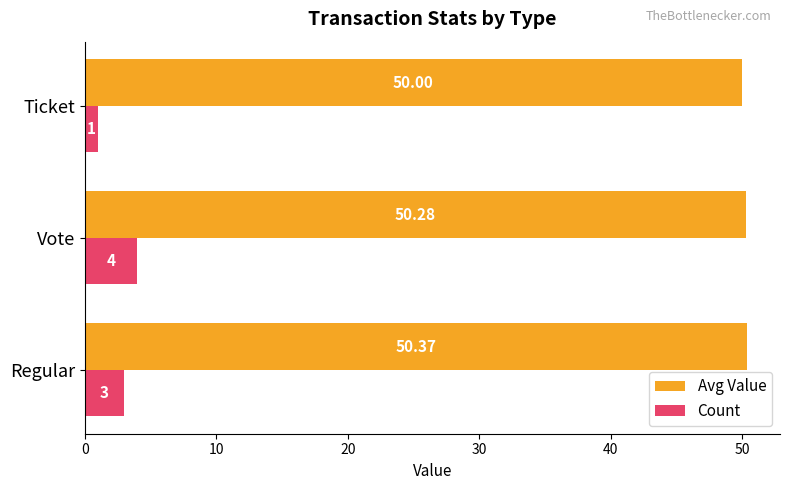

Where is Avg Value nearest to the value 50?

Ticket